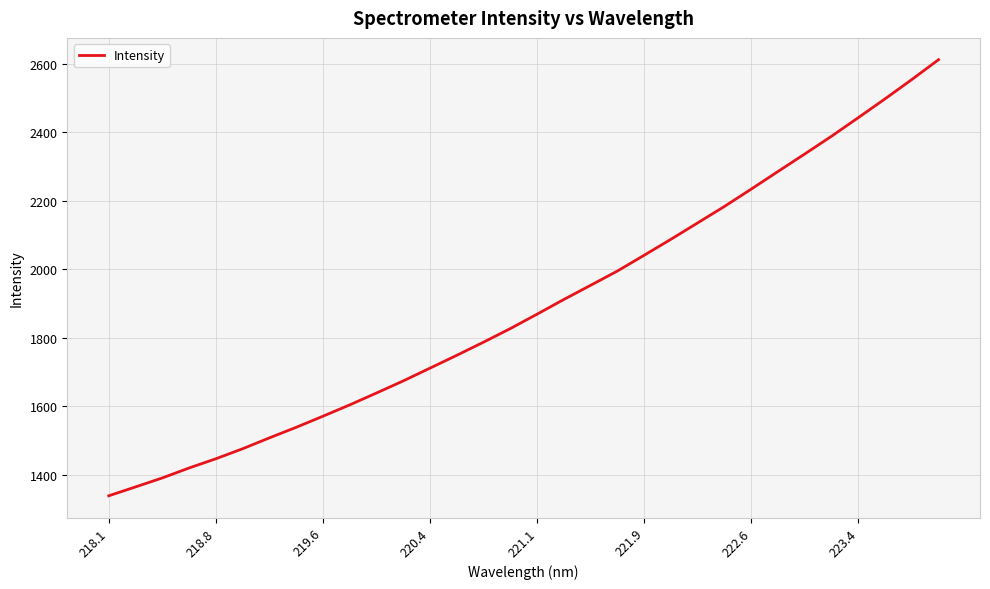

What is the difference between the maximum and minimum values?

1273.0